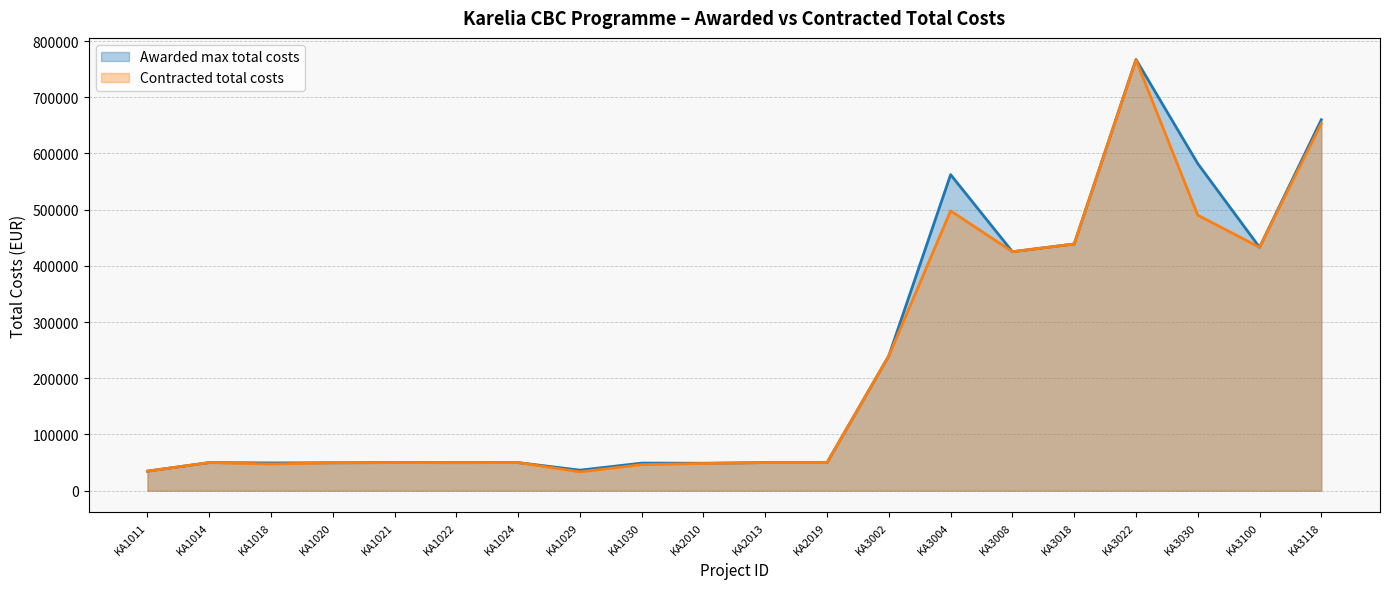

What is the sum of all Awarded max total costs values?

4676904